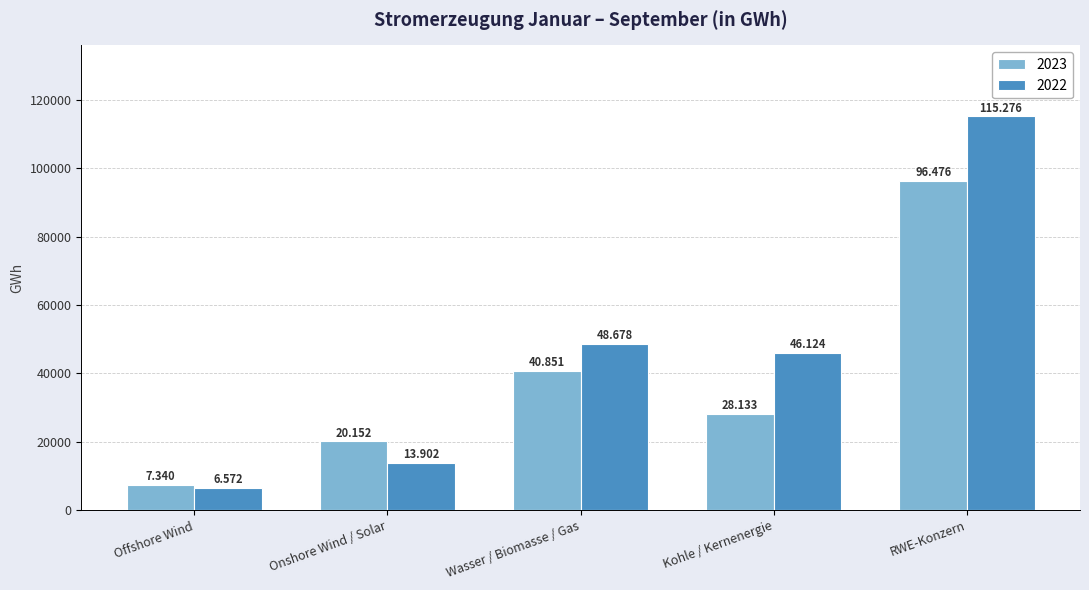

What are all the series names shown in the legend?

2023, 2022